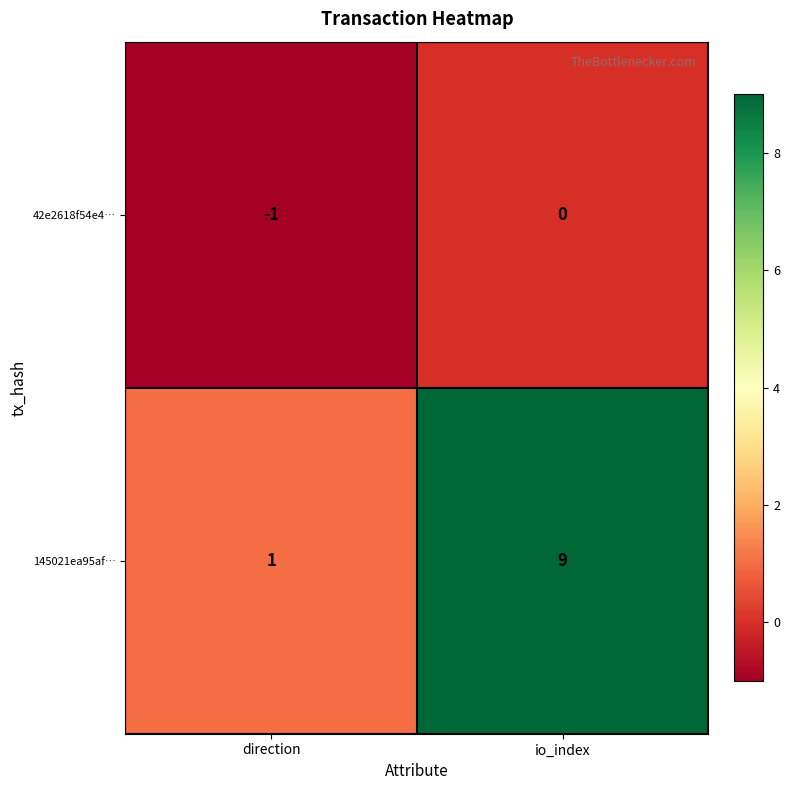

Is the value of 42e2618f54e4… at io_index greater than the value of 145021ea95af… at direction?

No